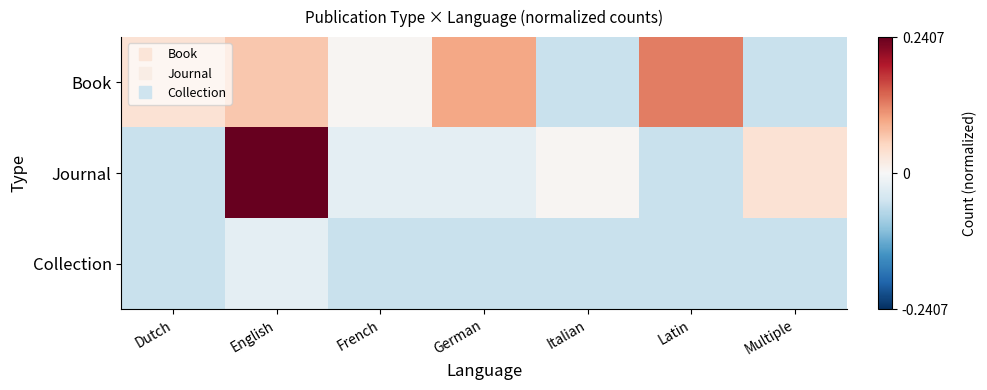

Between English and Italian, which series saw the biggest shift?

Journal